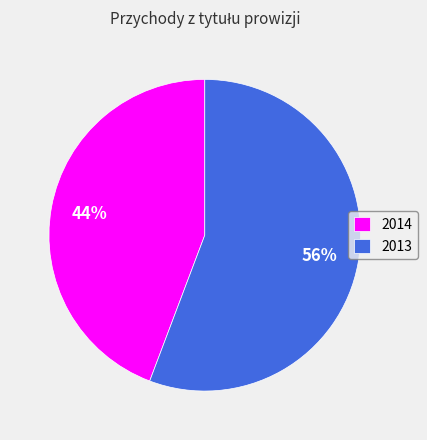

Count the number of slices in the pie.

2